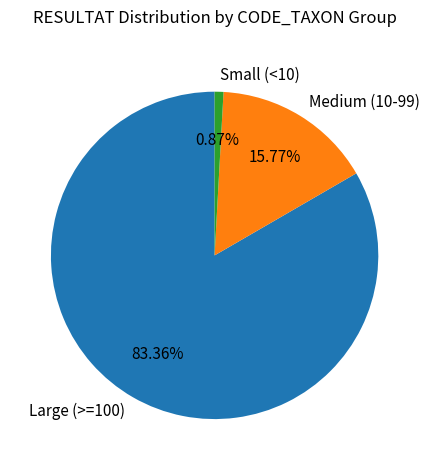

Does any single category account for the majority?

Yes